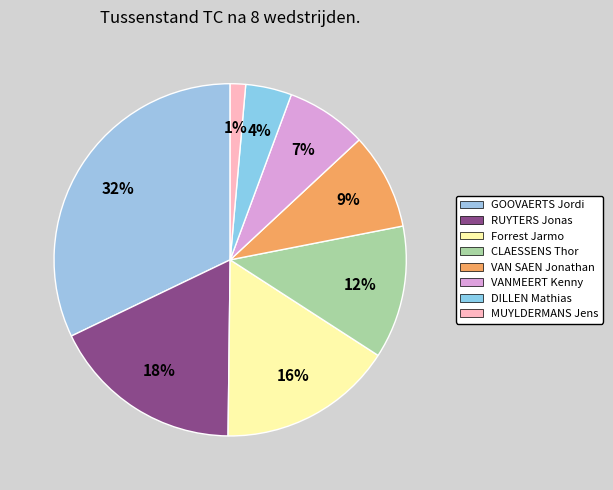

Count the number of slices in the pie.

8